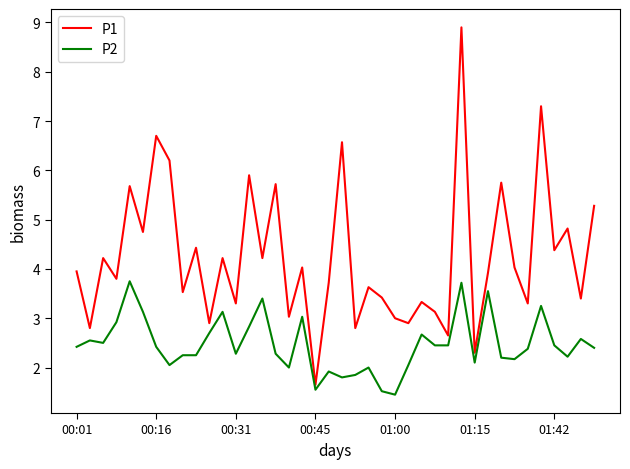

Which series has the largest range (max minus min)?

P1